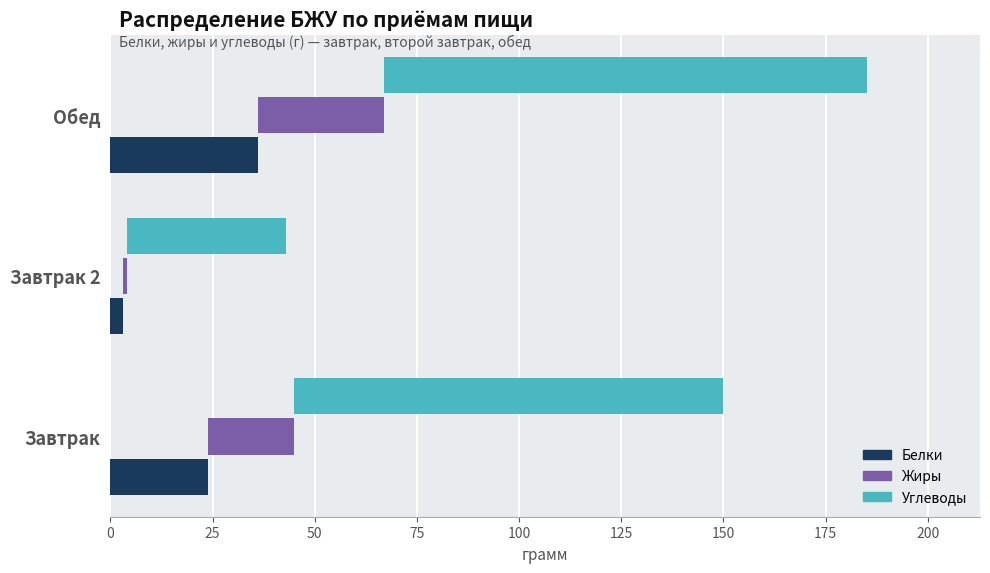

Is the value of Белки at Завтрак 2 greater than the value of Жиры at Завтрак?

No